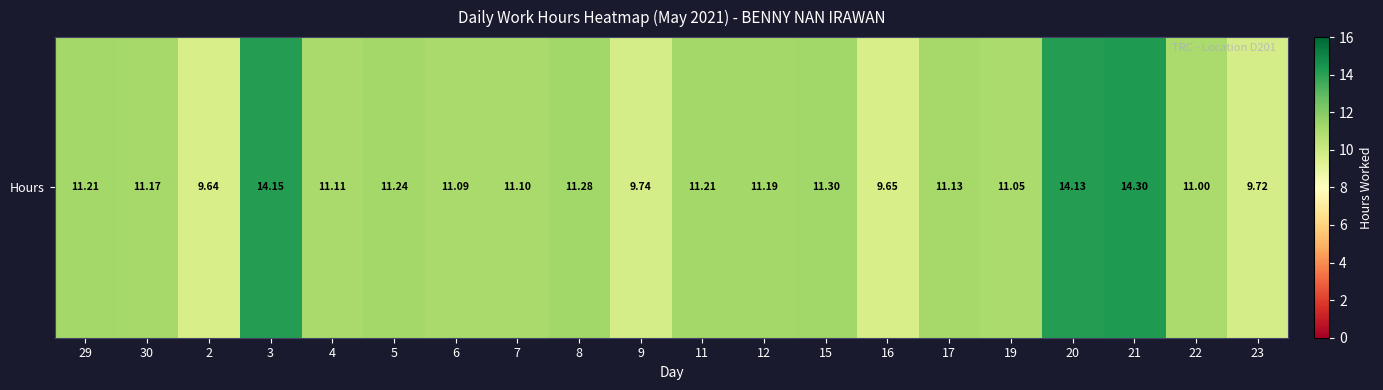

What is the average value?

11.3